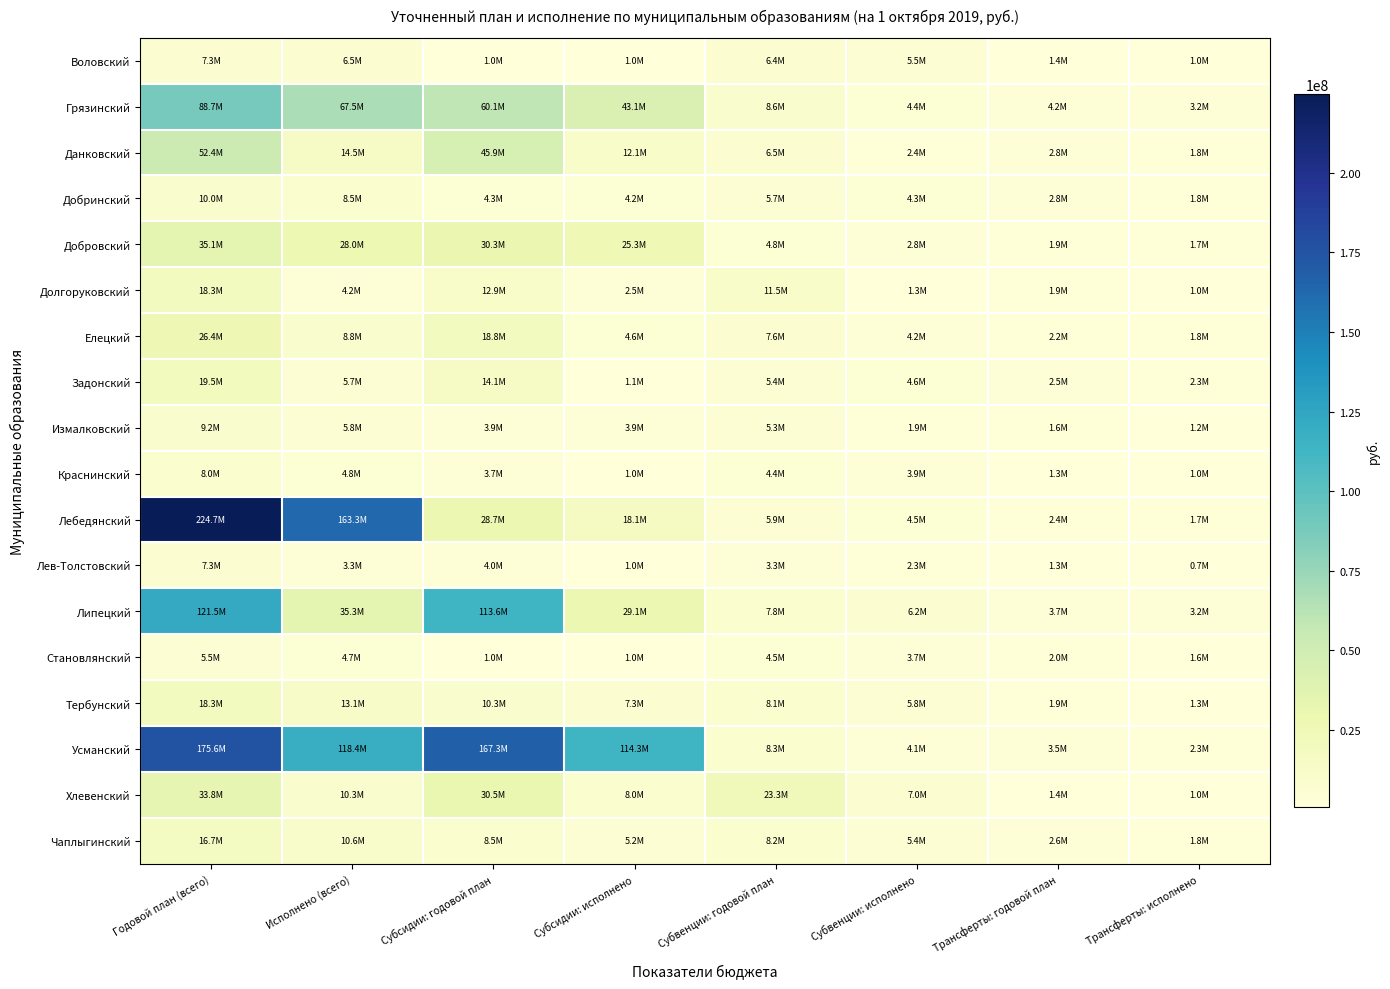

At which category does the chart reach its peak across all series?

Годовой план (всего)